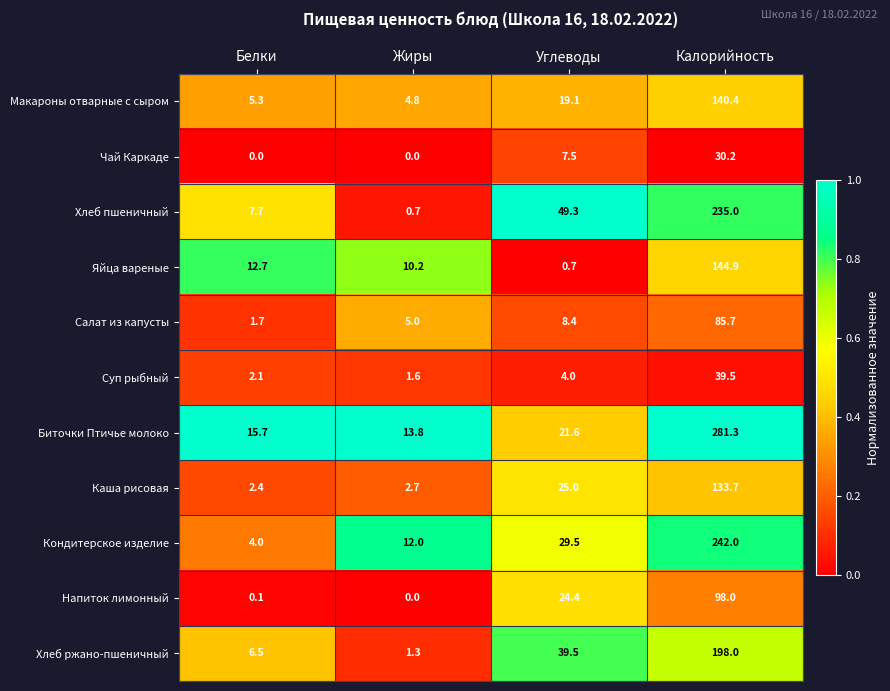

The Чай Каркаде series shows 0.0 at Белки. True or false?

True